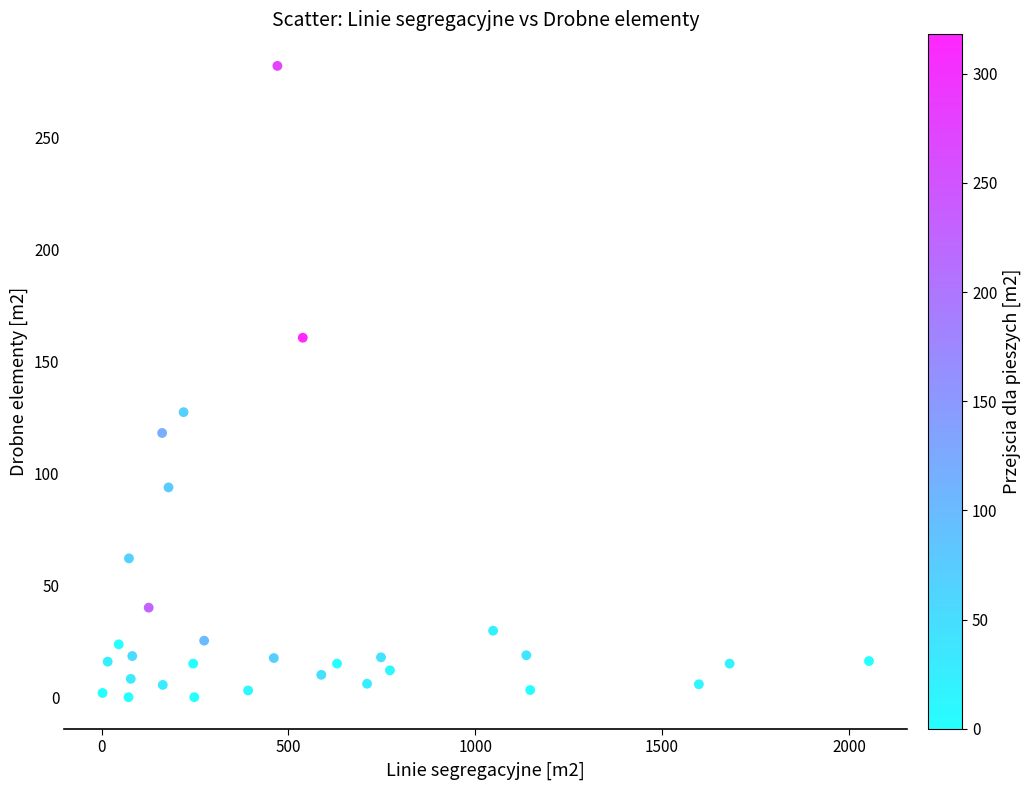

What Y value in the scatter plot is closest to 140?

127.3